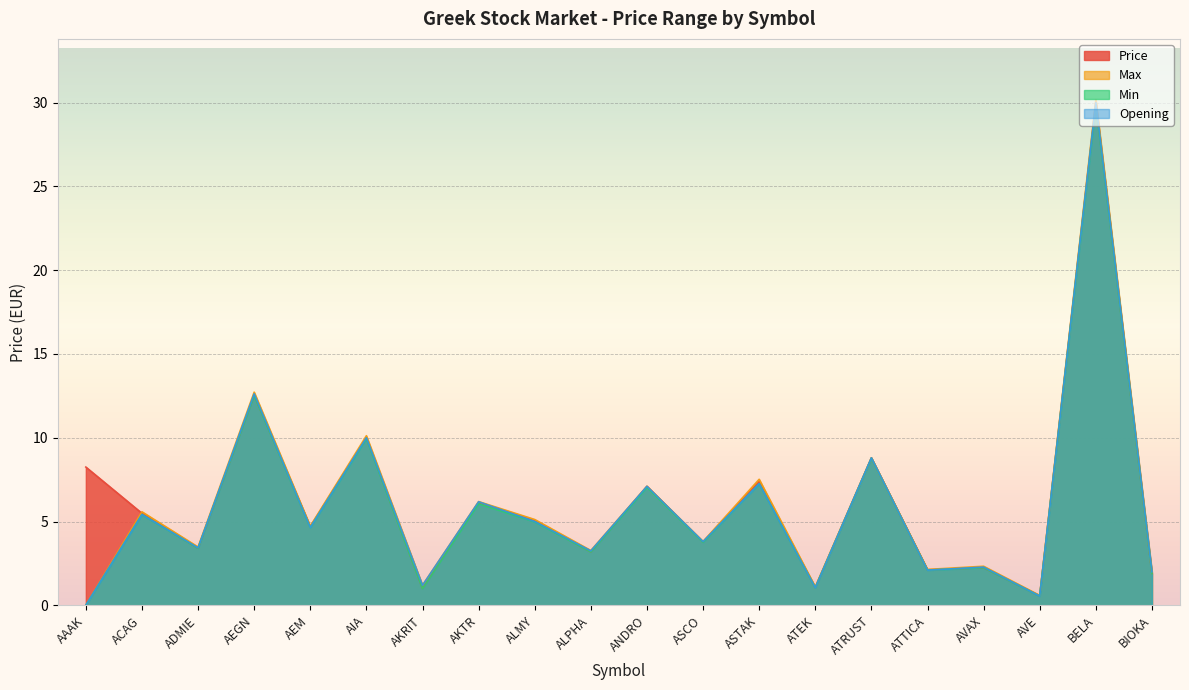

What is the maximum value shown in the chart?

30.2